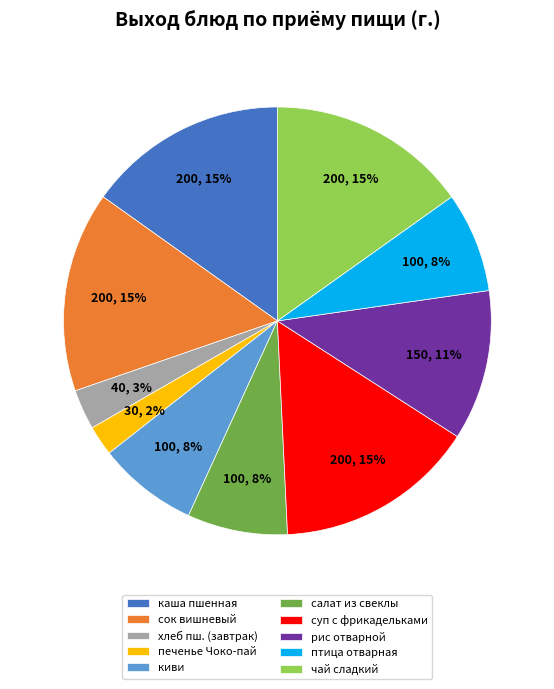

Is рис отварной the majority of the pie?

No